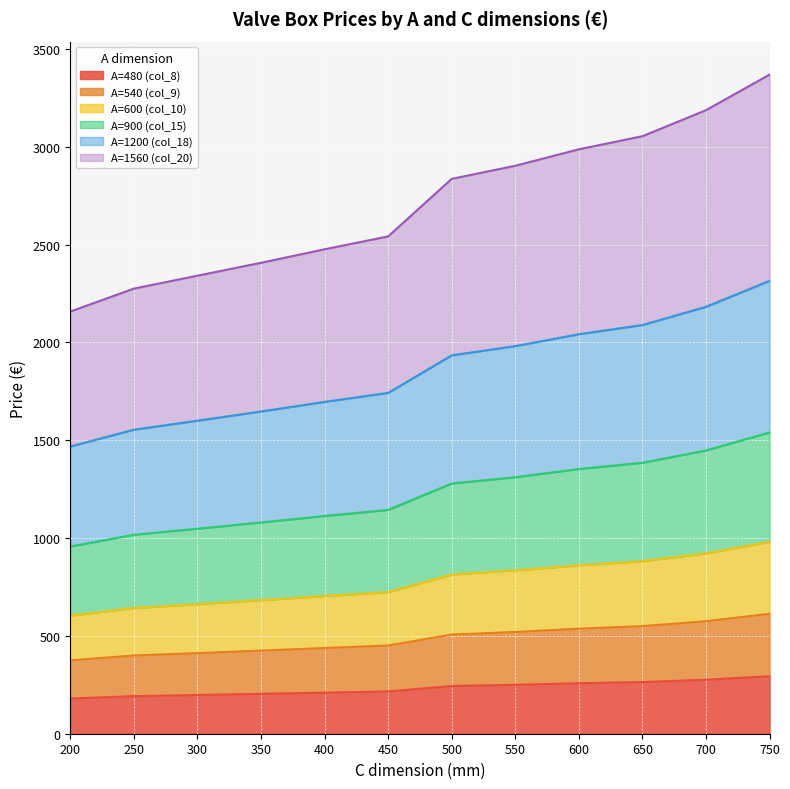

Is it true that A=480 (col_8) equals 244 at 500?

True